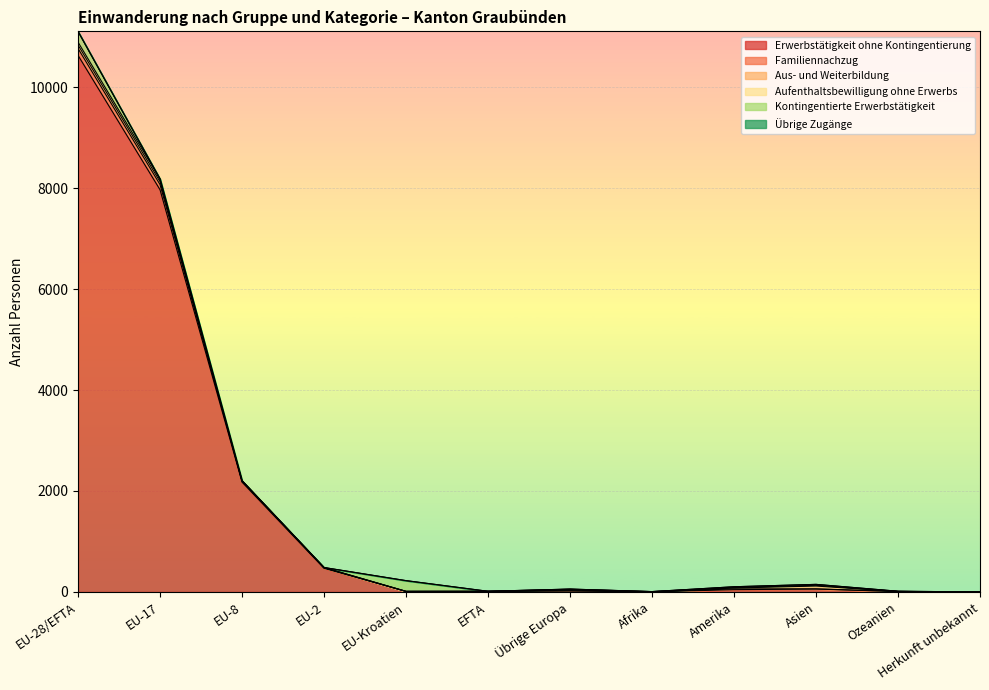

At Asien, list the series in order from smallest to largest.

Übrige Zugänge, Familiennachzug, Aufenthaltsbewilligung ohne Erwerbs, Kontingentierte Erwerbstätigkeit, Aus- und Weiterbildung, Erwerbstätigkeit ohne Kontingentierung